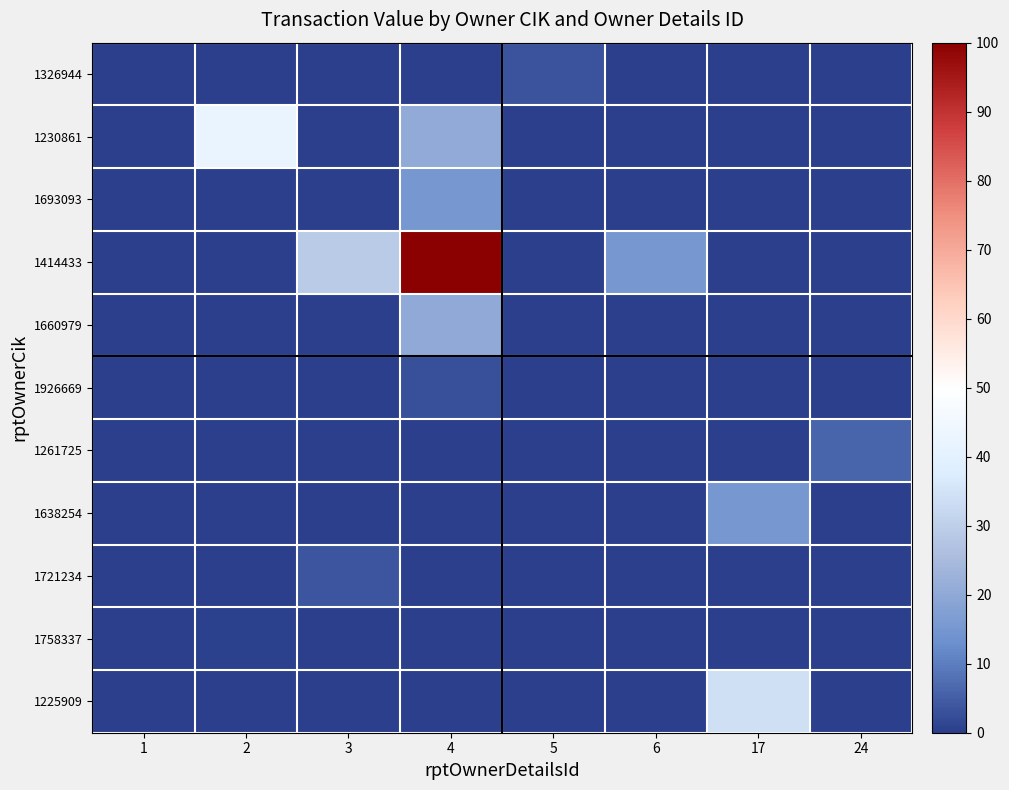

Reading left to right, what are all the values shown in this chart?

1326944: 1=0.0	2=0.0	3=0.0	4=0.0	5=3.3	6=0.0	17=0.0	24=0.0
1230861: 1=0.0	2=41.8	3=0.0	4=20.6	5=0.0	6=0.0	17=0.0	24=0.0
1693093: 1=0.0	2=0.0	3=0.0	4=15.2	5=0.0	6=0.0	17=0.0	24=0.0
1414433: 1=0.0	2=0.0	3=29.1	4=100.0	5=0.0	6=15.2	17=0.0	24=0.0
1660979: 1=0.0	2=0.0	3=0.0	4=20.0	5=0.0	6=0.0	17=0.0	24=0.0
1926669: 1=0.0	2=0.0	3=0.0	4=2.9	5=0.0	6=0.0	17=0.0	24=0.0
1261725: 1=0.0	2=0.0	3=0.0	4=0.0	5=0.0	6=0.0	17=0.0	24=6.0
1638254: 1=0.0	2=0.0	3=0.0	4=0.0	5=0.0	6=0.0	17=15.2	24=0.0
1721234: 1=0.0	2=0.0	3=3.7	4=0.0	5=0.0	6=0.0	17=0.0	24=0.0
1758337: 1=0.0	2=0.5	3=0.0	4=0.0	5=0.0	6=0.0	17=0.0	24=0.0
1225909: 1=0.0	2=0.0	3=0.0	4=0.0	5=0.0	6=0.0	17=34.0	24=0.0